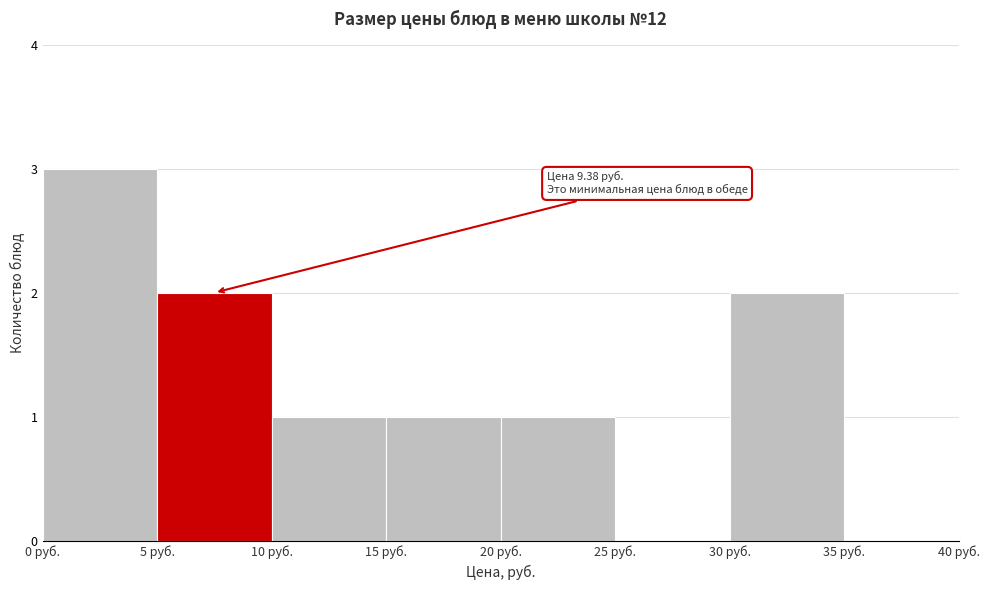

Which range on the x-axis has the tallest bar?

0 to 5